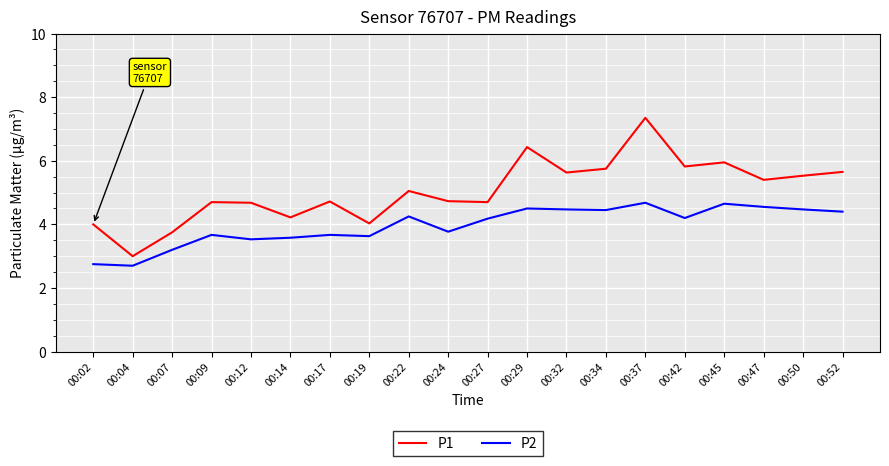

Count the number of data series in this chart.

2